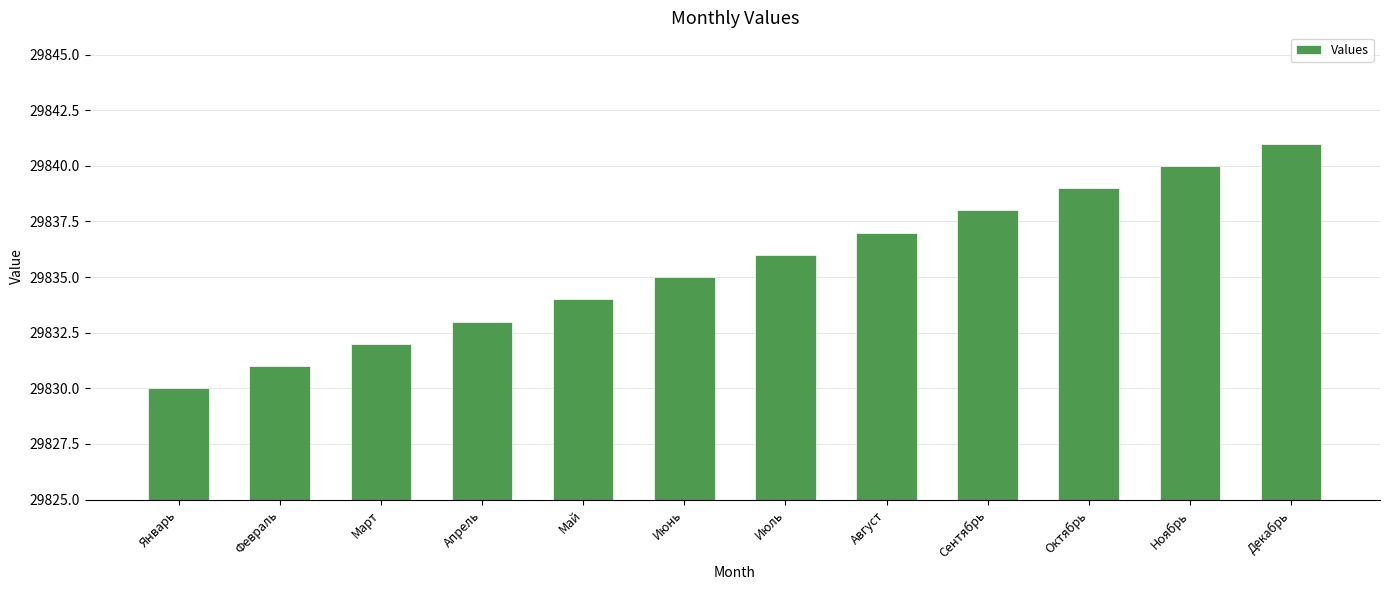

Which has a higher value, Сентябрь or Февраль?

Сентябрь